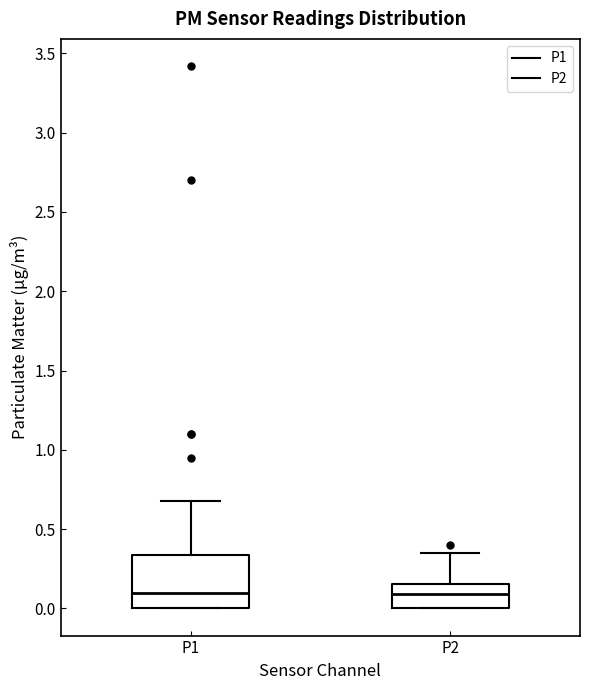

Where does the median line of the box for P2 sit on the y-axis? The values are not printed on the chart, so give them approximately, as read against the axis.

0.10